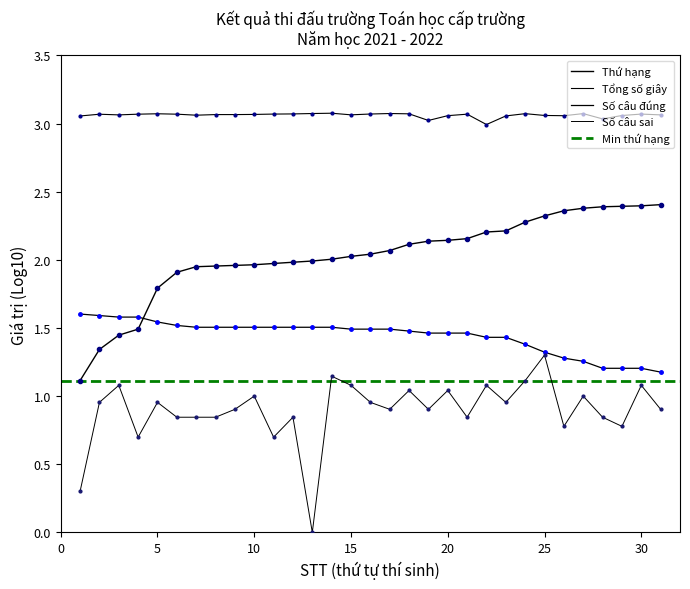

Between 24 and 13, which is larger?

13